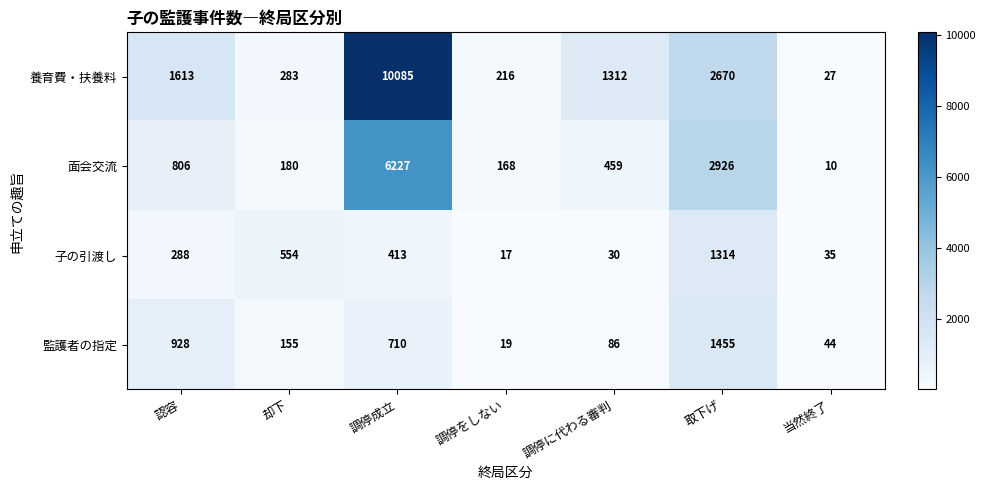

The 面会交流 series shows 459 at 調停に代わる審判. True or false?

True